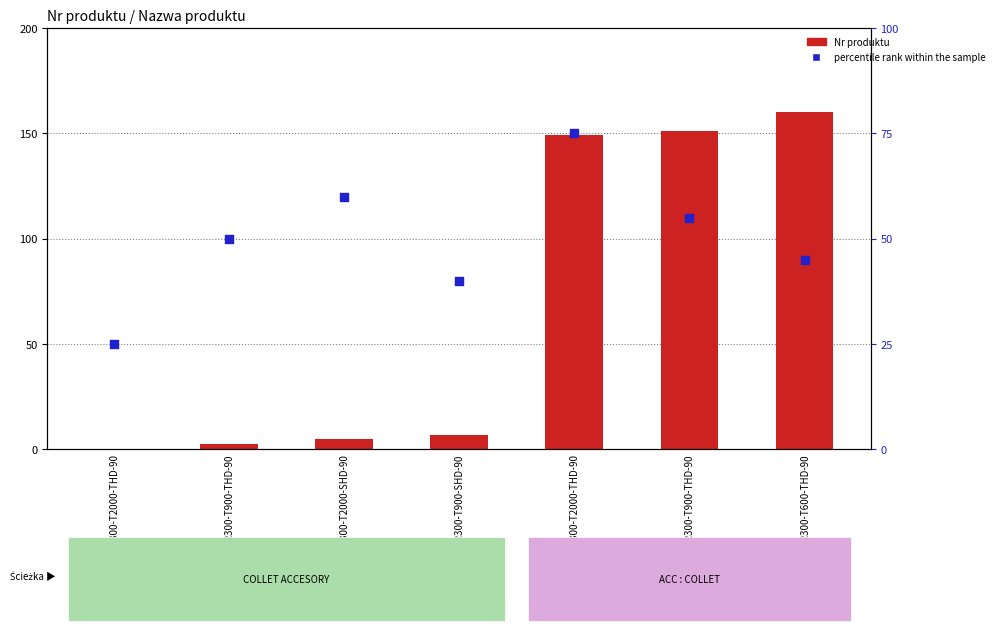

Which series reaches the minimum Y coordinate?

Nr produktu